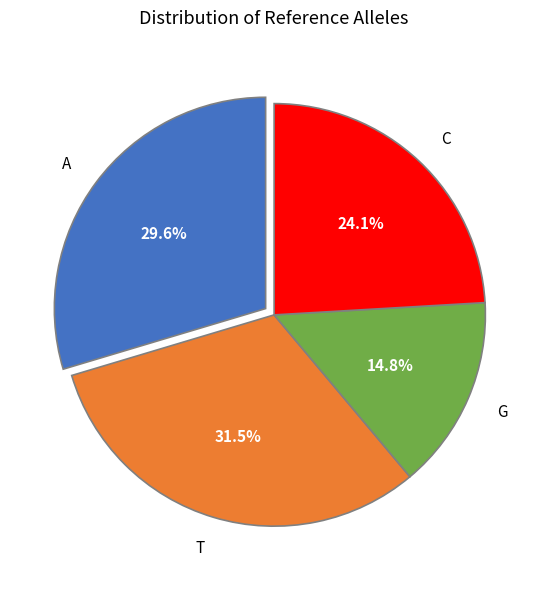

To the nearest percent, what is the difference between the largest and smallest slice percentages?

17%